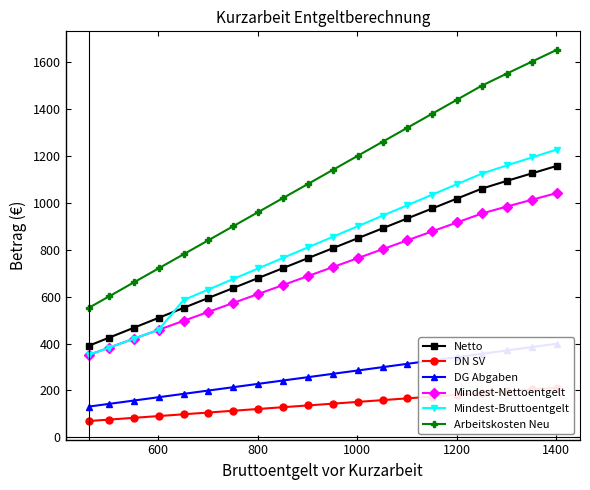

Which series has the widest spread of values?

Arbeitskosten Neu